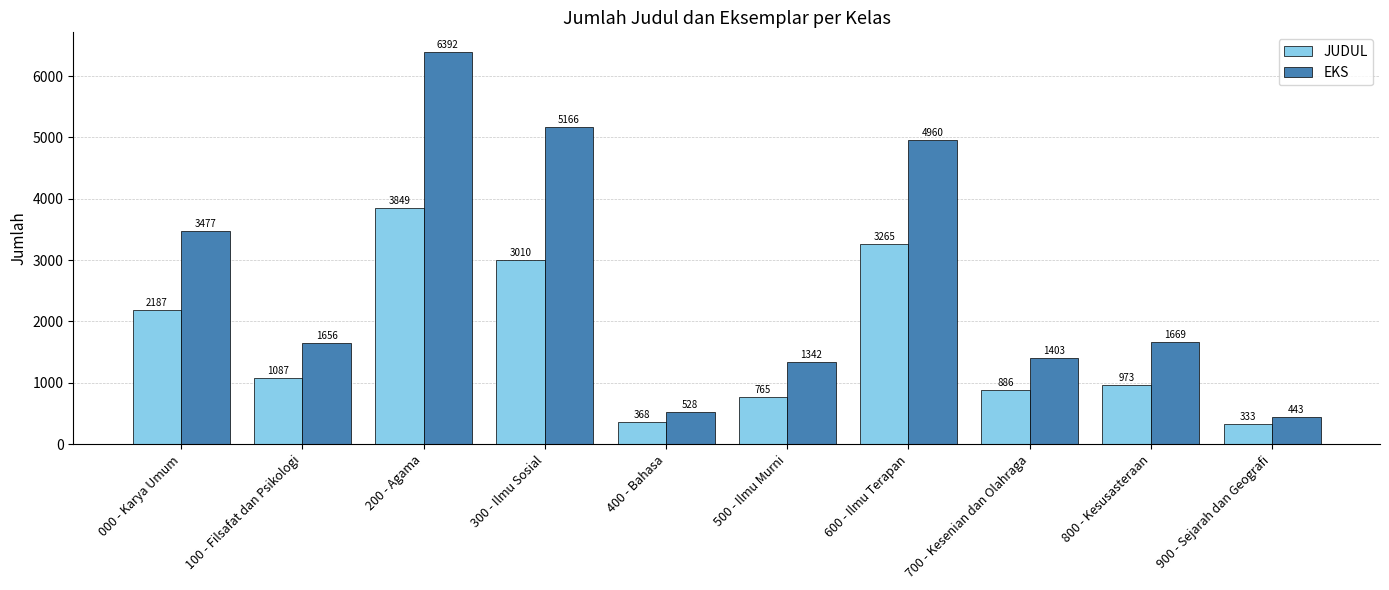

True or false: JUDUL has a value of 3849 at 200 - Agama.

True